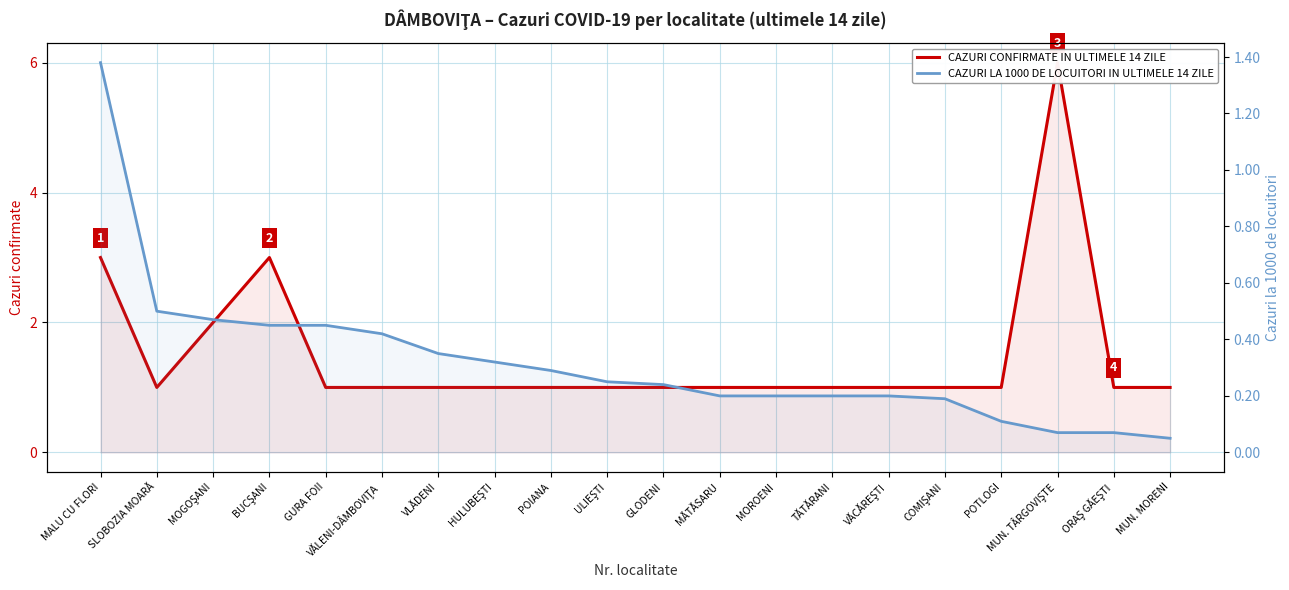

What is the difference between the second highest and minimum values in the CAZURI LA 1000 DE LOCUITORI IN ULTIMELE 14 ZILE series?

0.5